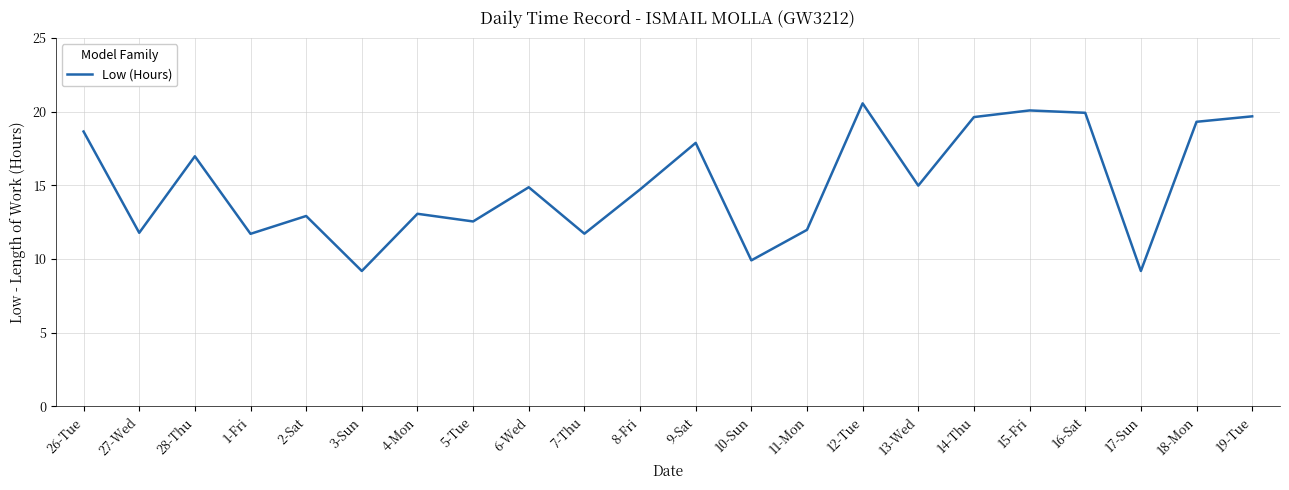

Approximately how many times larger is the value at 9-Sat compared to 13-Wed?

1.2